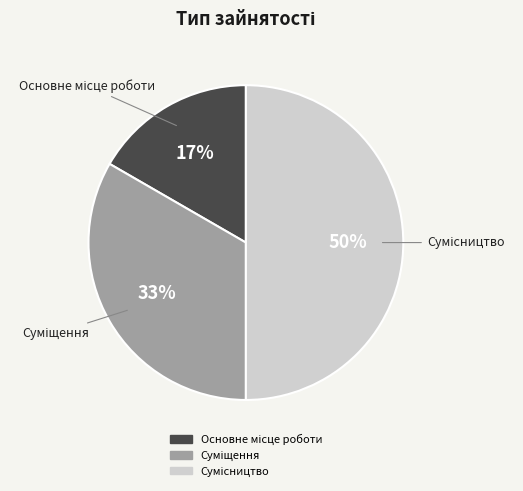

To the nearest percent, what is the difference between the largest and smallest slice percentages?

33%